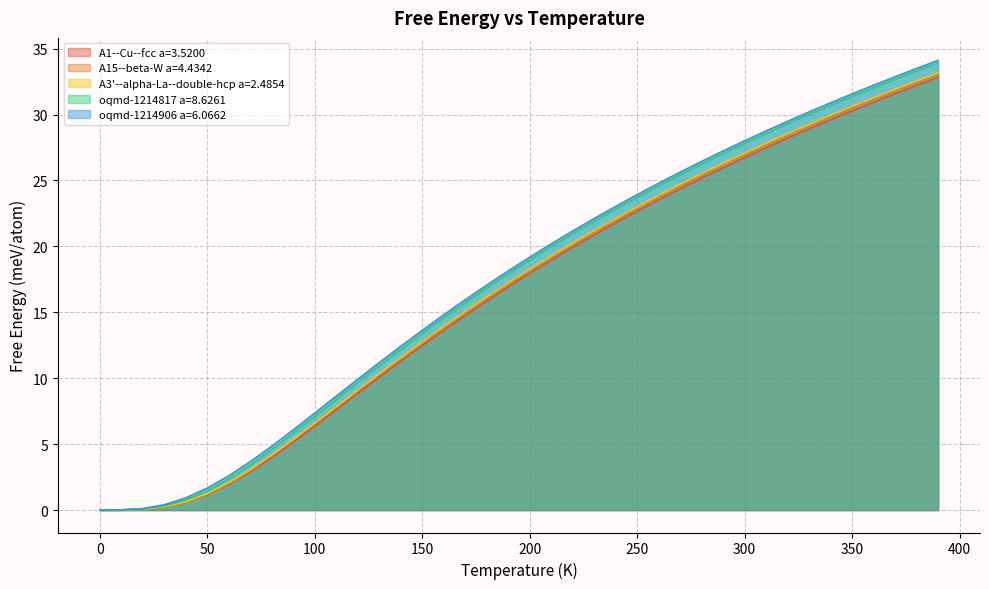

What position from the left is 160.0?

17